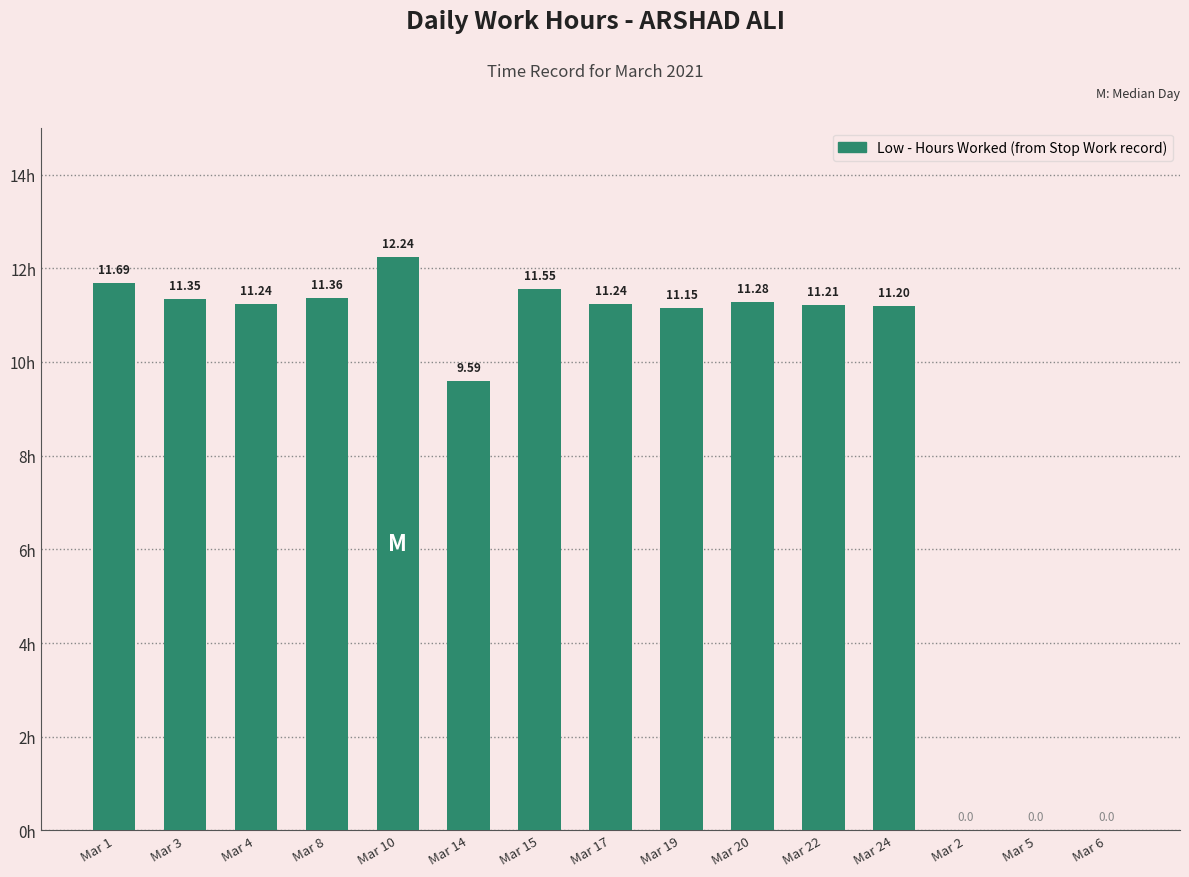

What is the sum of all values?

135.1